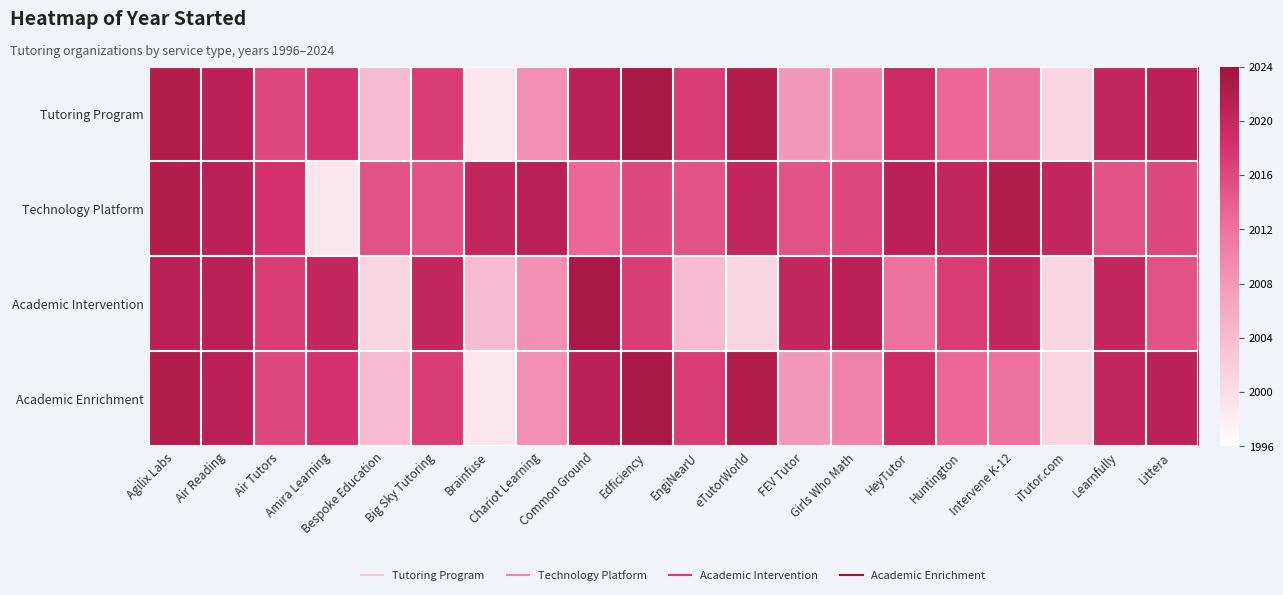

What is the total value across all series at Air Reading?

8084